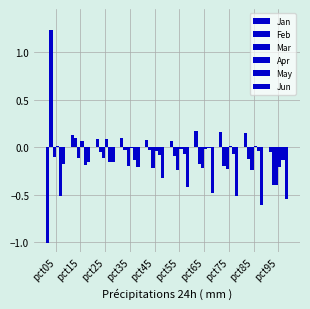

Reading left to right, transcribe all the data shown in this chart.

Jan: pct05=-1.0	pct15=0.1	pct25=0.1	pct35=0.1	pct45=0.1	pct55=0.1	pct65=0.2	pct75=0.2	pct85=0.1	pct95=-0.1
Feb: pct05=1.2	pct15=0.1	pct25=-0.1	pct35=-0.0	pct45=-0.0	pct55=-0.1	pct65=-0.2	pct75=-0.2	pct85=-0.1	pct95=-0.4
Mar: pct05=-0.1	pct15=-0.1	pct25=-0.1	pct35=-0.2	pct45=-0.2	pct55=-0.2	pct65=-0.2	pct75=-0.2	pct85=-0.2	pct95=-0.4
Apr: pct05=0.0	pct15=0.1	pct25=0.1	pct35=-0.0	pct45=-0.0	pct55=-0.0	pct65=-0.0	pct75=0.0	pct85=0.0	pct95=-0.2
May: pct05=-0.5	pct15=-0.2	pct25=-0.2	pct35=-0.1	pct45=-0.1	pct55=-0.1	pct65=-0.0	pct75=-0.1	pct85=-0.0	pct95=-0.1
Jun: pct05=-0.2	pct15=-0.2	pct25=-0.2	pct35=-0.2	pct45=-0.3	pct55=-0.4	pct65=-0.5	pct75=-0.5	pct85=-0.6	pct95=-0.5